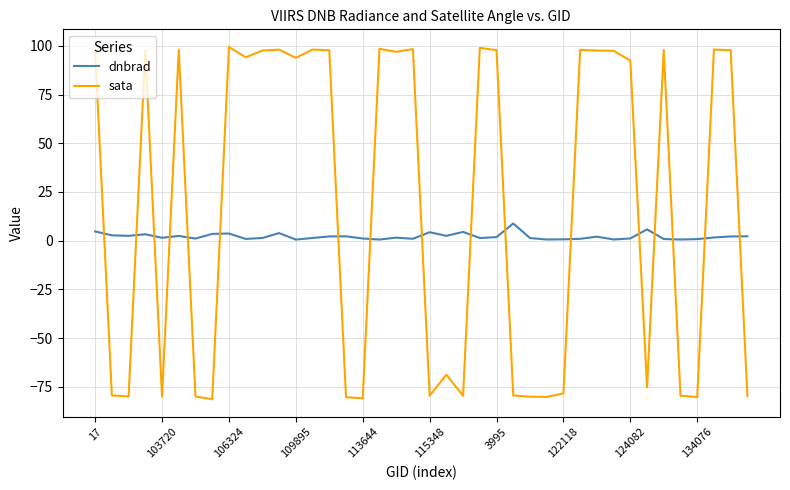

Which series has the largest total across all categories?

sata